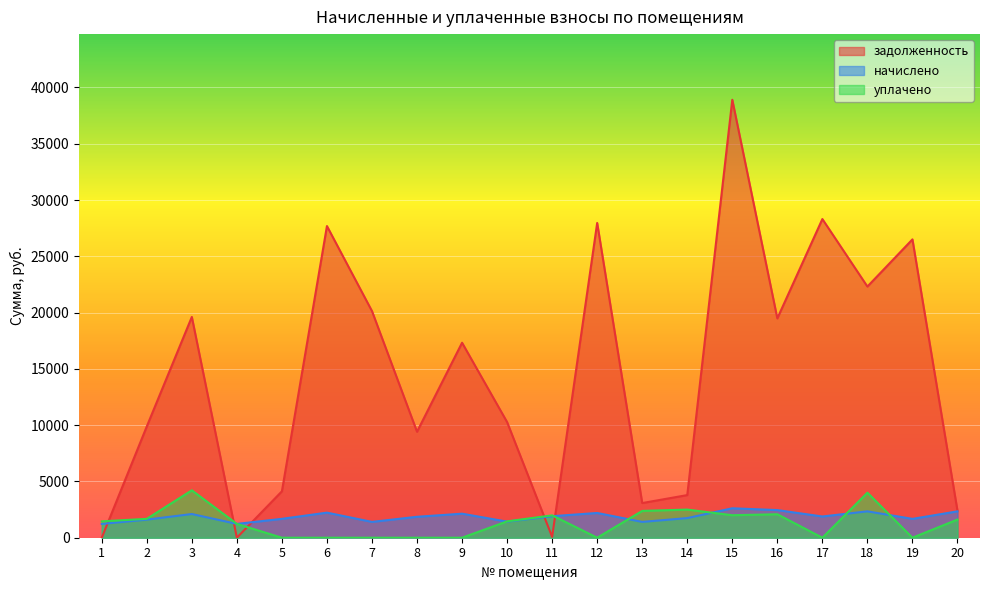

Reading right to left, list all the values displayed in this chart.

задолженность: 2390.5	26503.2	22313.5	28310.4	19486.4	38903.9	3787.8	3079.6	27961.8	78.6	10272.2	17322.4	9415.0	20133.4	27687.9	4125.1	0.0	19613.0	9888.1	0.0
начислено: 2343.6	1674.0	2343.6	1886.0	2455.2	2615.2	1744.7	1406.2	2198.5	1912.1	1428.5	2135.3	1860.0	1406.2	2228.3	1677.7	1227.6	2105.5	1607.0	1227.6
уплачено: 1615.0	0.0	4000.0	0.0	2085.0	2000.0	2500.0	2381.0	0.0	1986.0	1454.0	0.0	0.0	0.0	0.0	0.0	1228.0	4212.0	1677.0	1454.0